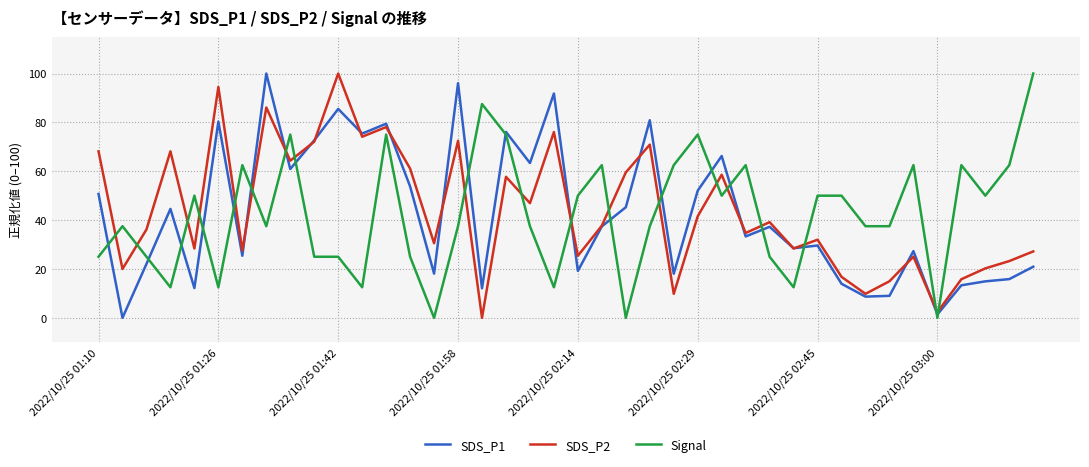

What is the highest value of the Signal series?

100.0